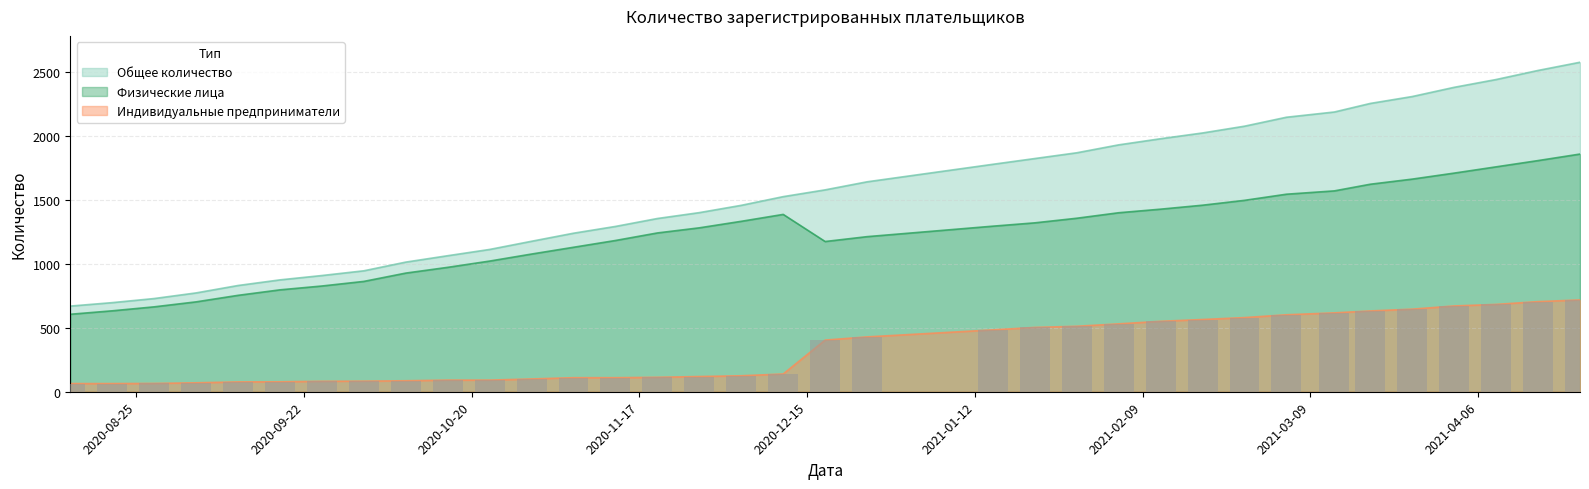

What is the average value of the Физические лица series?

1231